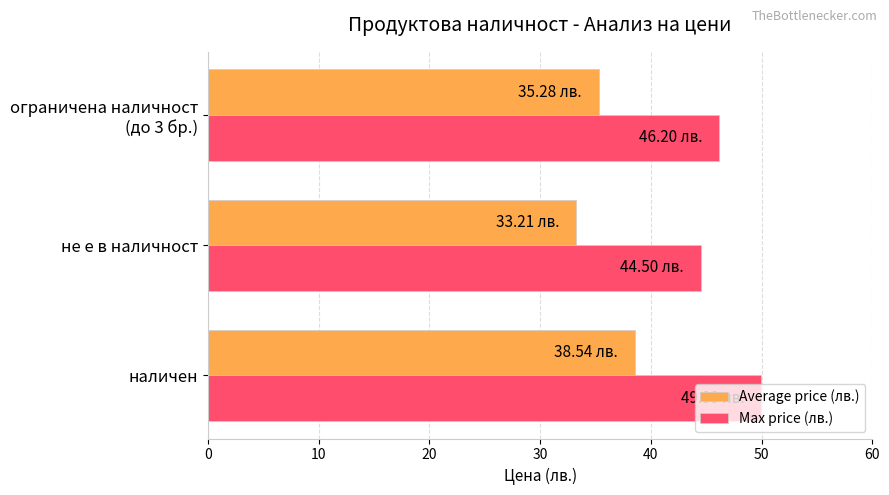

Rank the series by their maximum value, from lowest to highest.

Average price (лв.), Max price (лв.)